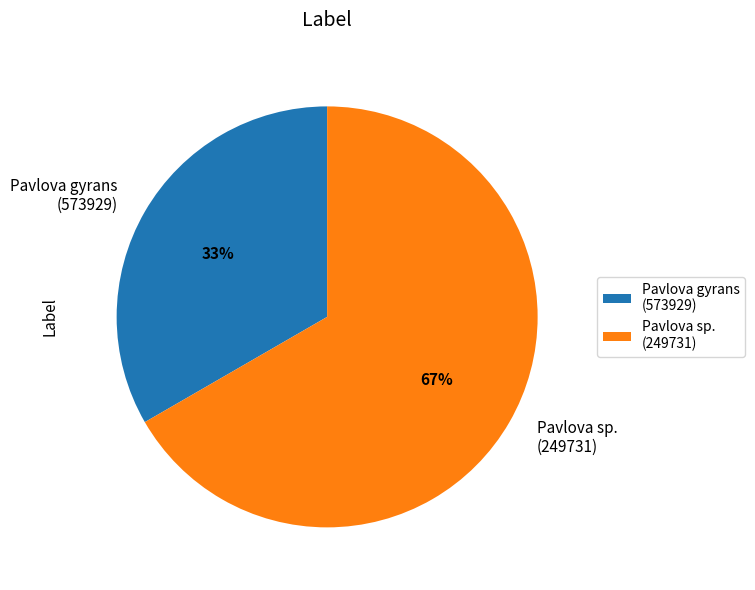

What percentage is the Pavlova sp. (249731) slice, to the nearest percent?

67%